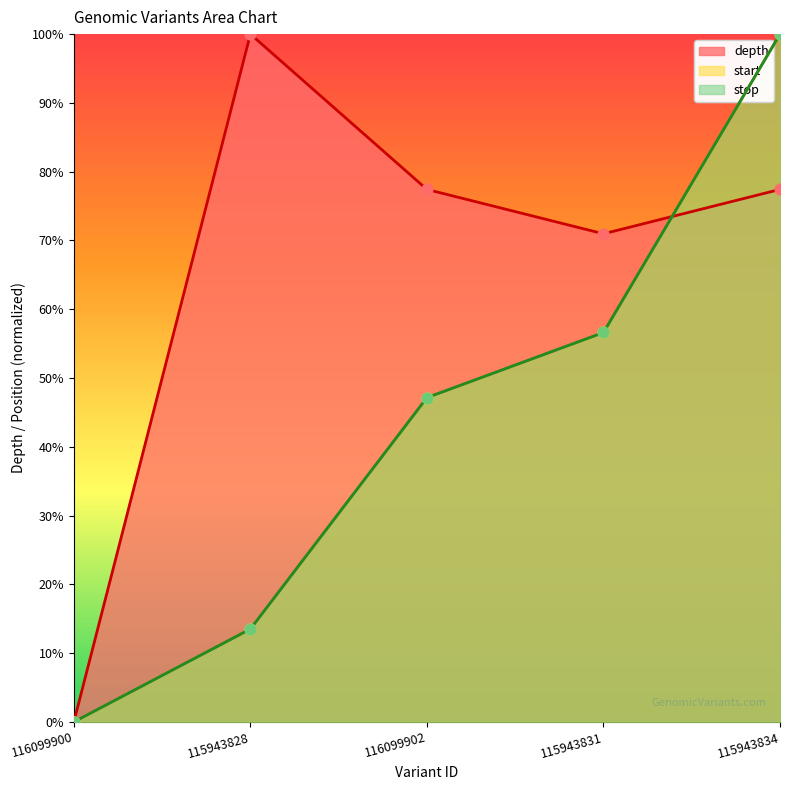

What is the total value across all series at 115943831?

1.8